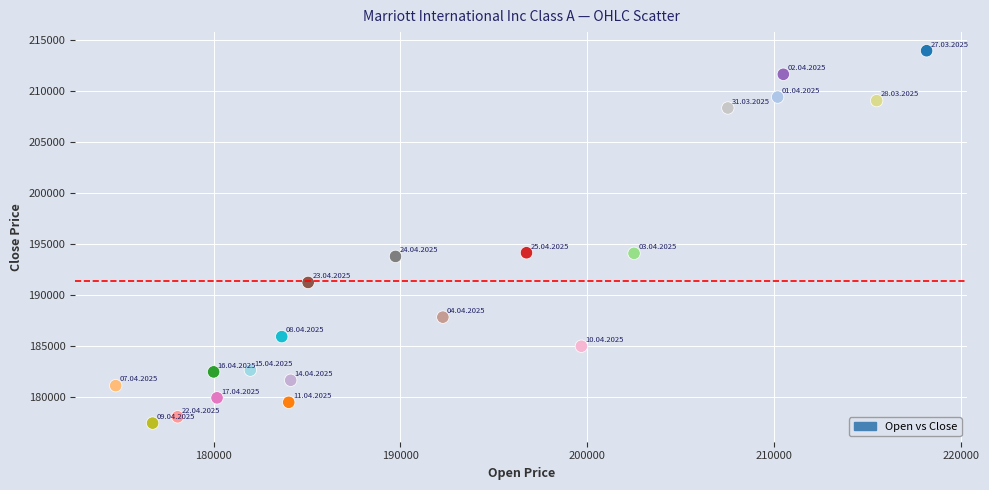

What is the range of X values (max minus min)?

43427